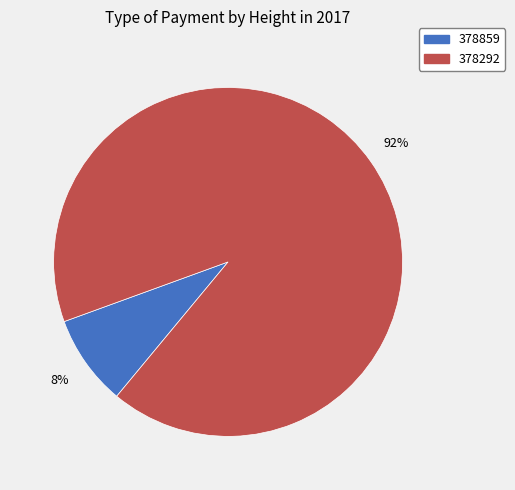

True or false: 378292 accounts for 92% of the total.

True